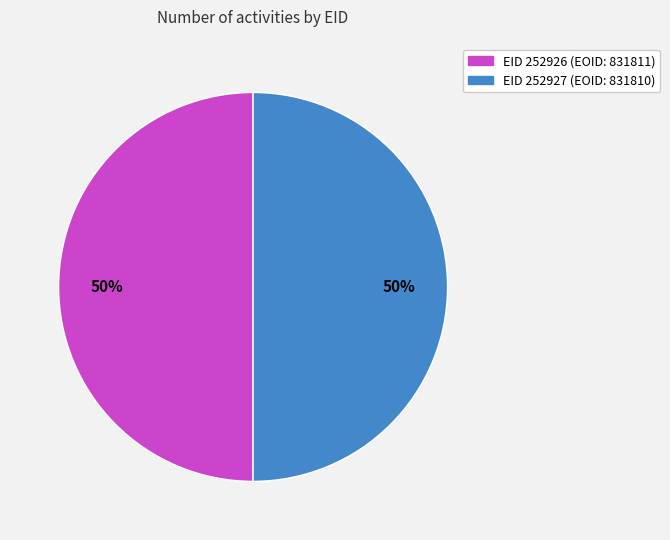

To the nearest percent, what is the average slice percentage?

50%